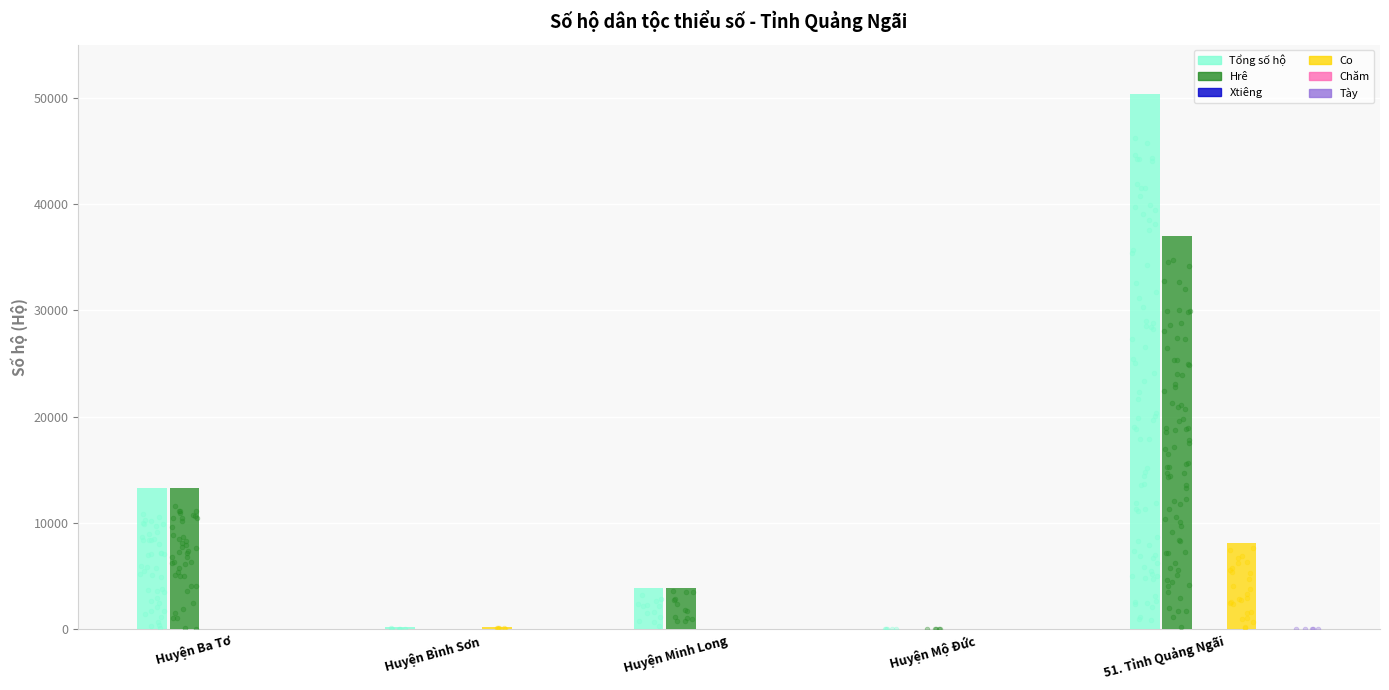

What are all the series names shown in the legend?

Tổng số hộ, Hrê, Xtiêng, Co, Chăm, Tày